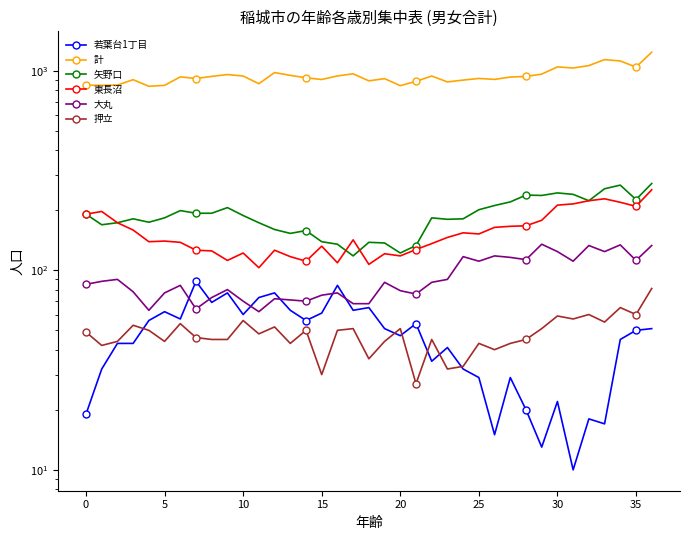

What is the sum of all 東長沼 values?

5757